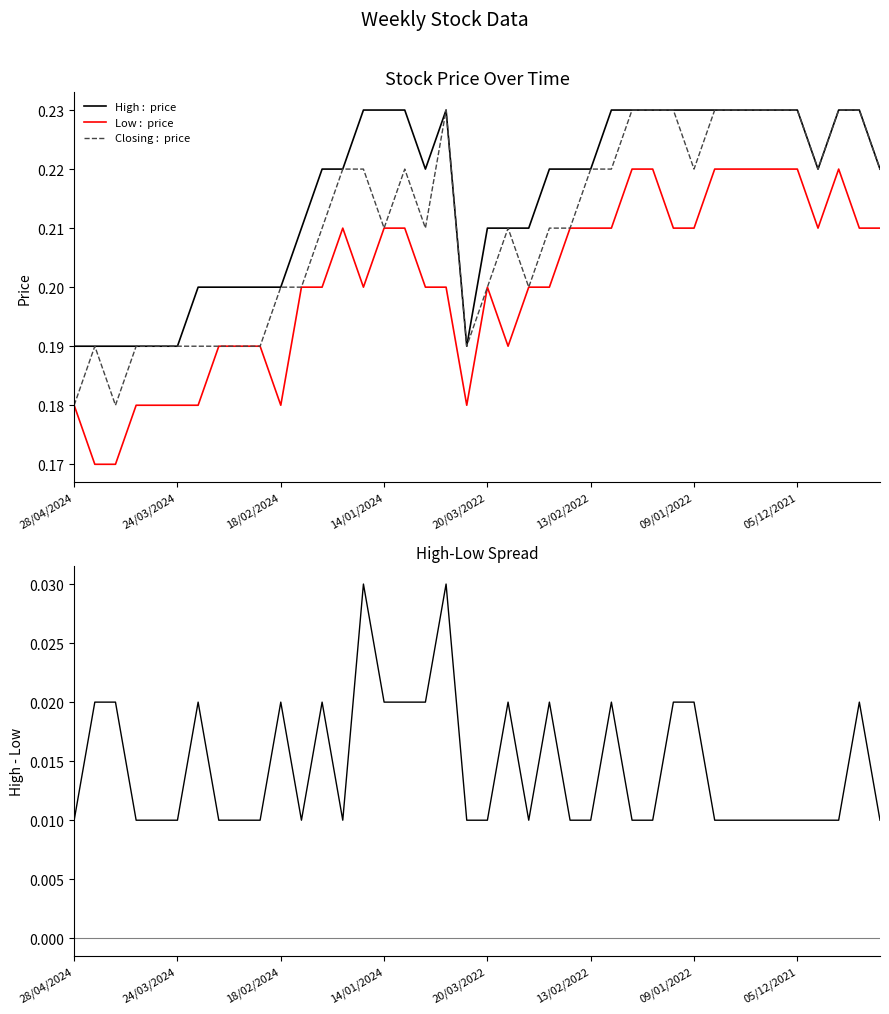

True or false: Low and Closing intersect in this chart.

False